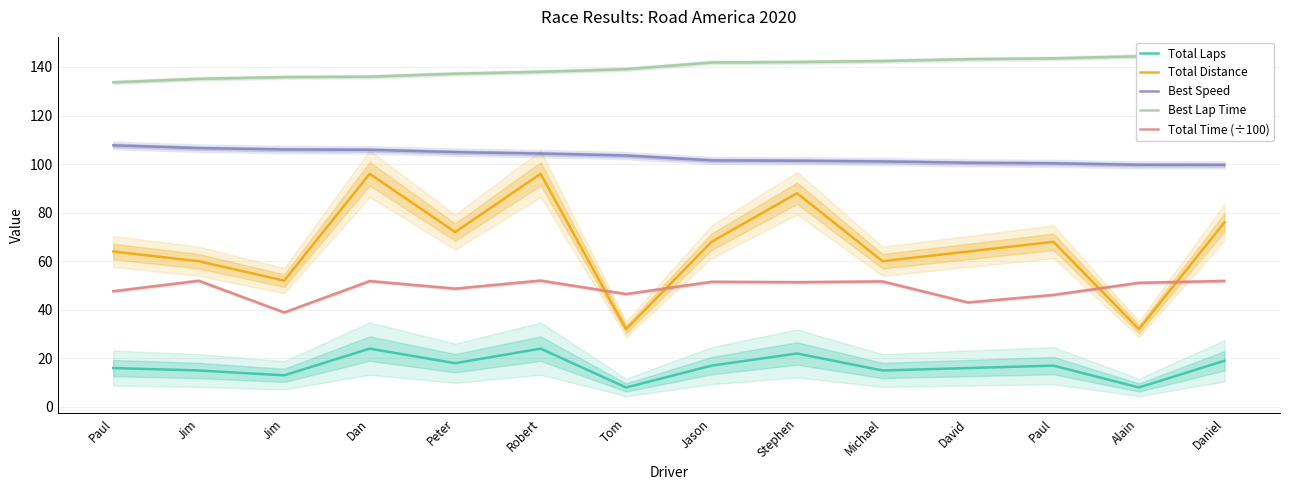

What is the spread (max minus min) of values at Alain?

136.4